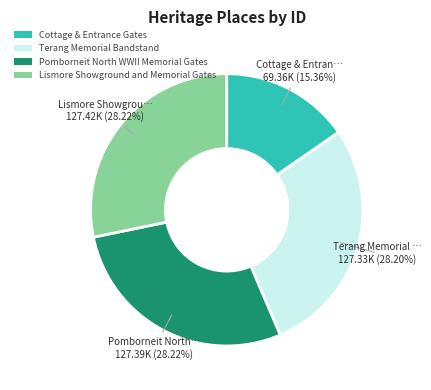

What is the total percentage of Lismore Showground and Memorial Gates and Terang Memorial Bandstand?

56.4%